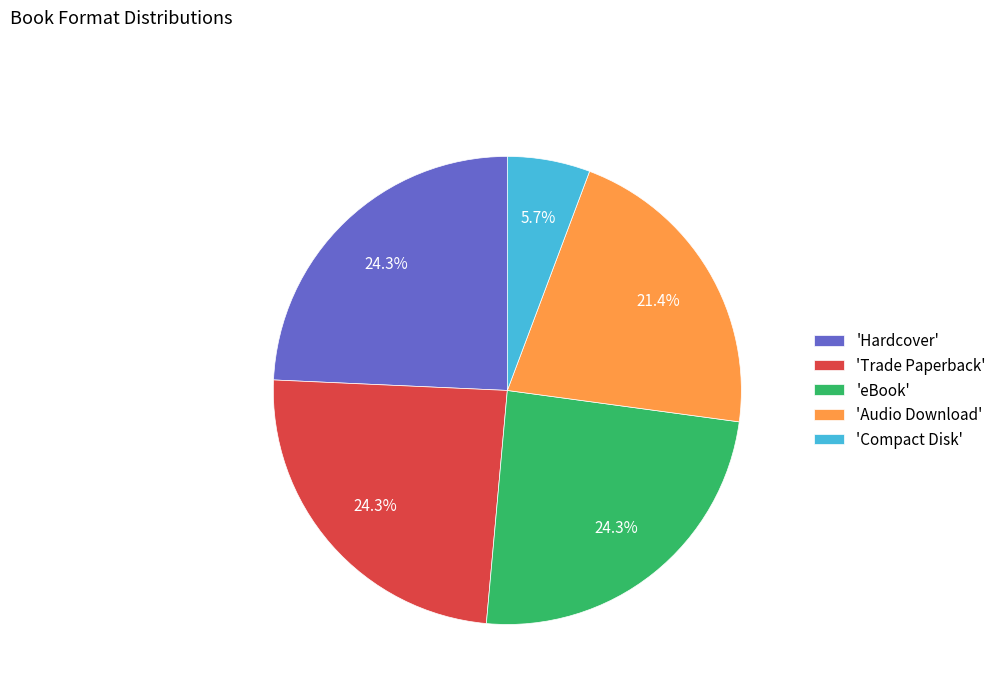

Does 'Audio Download' represent more than half of the total?

No